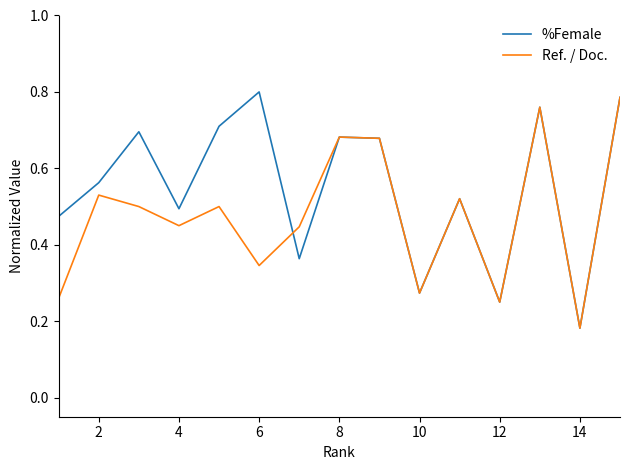

List the series in order of their overall mean, highest first.

%Female, Ref. / Doc.